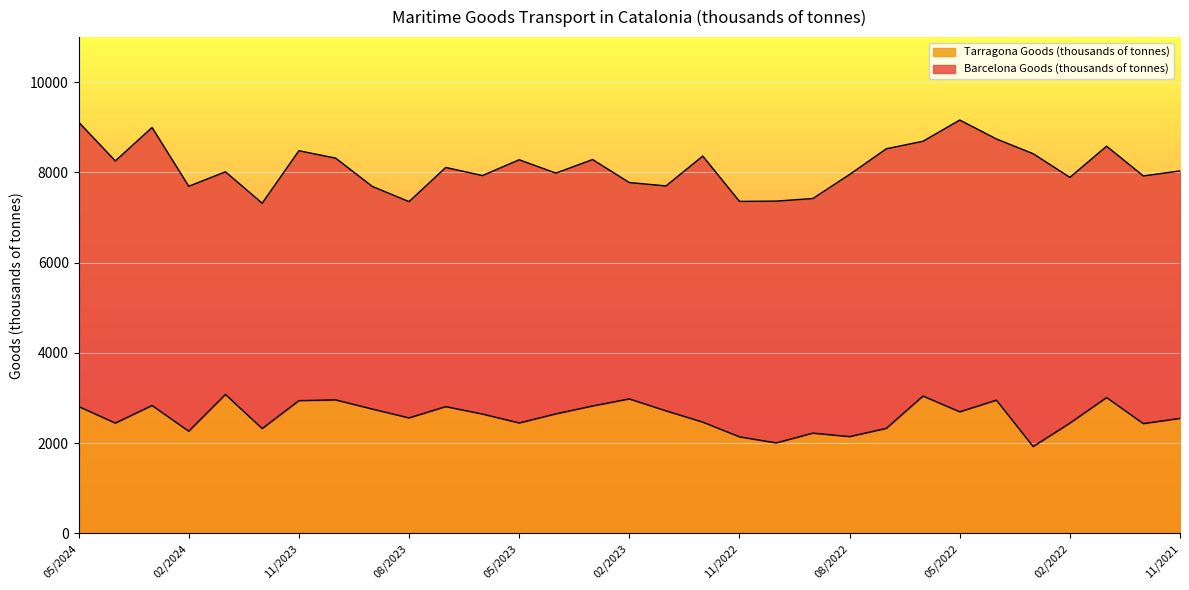

What is the change in value from 05/2024 to 06/2022?

+231.7